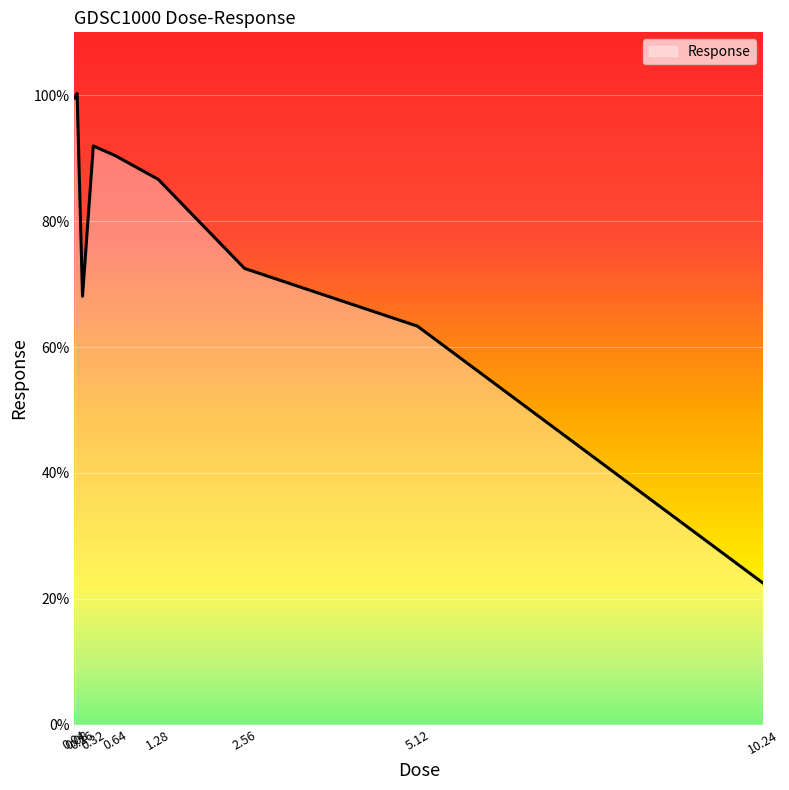

Which has a higher value, 5.12 or 0.08?

0.08